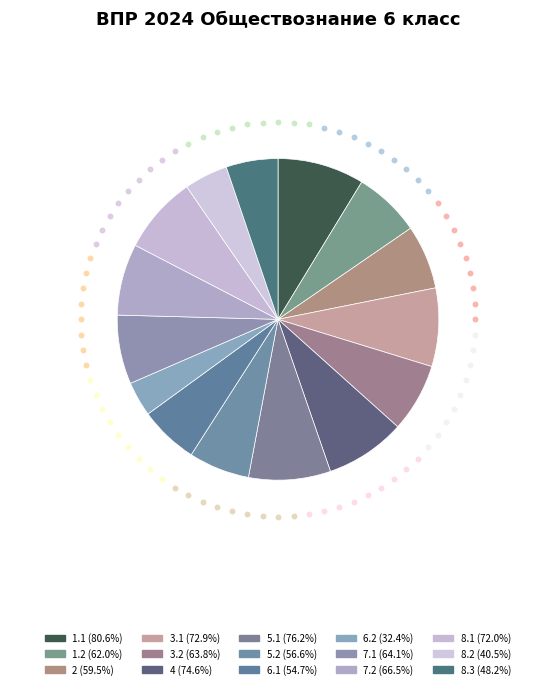

Which category has the smallest portion of the pie?

6.2